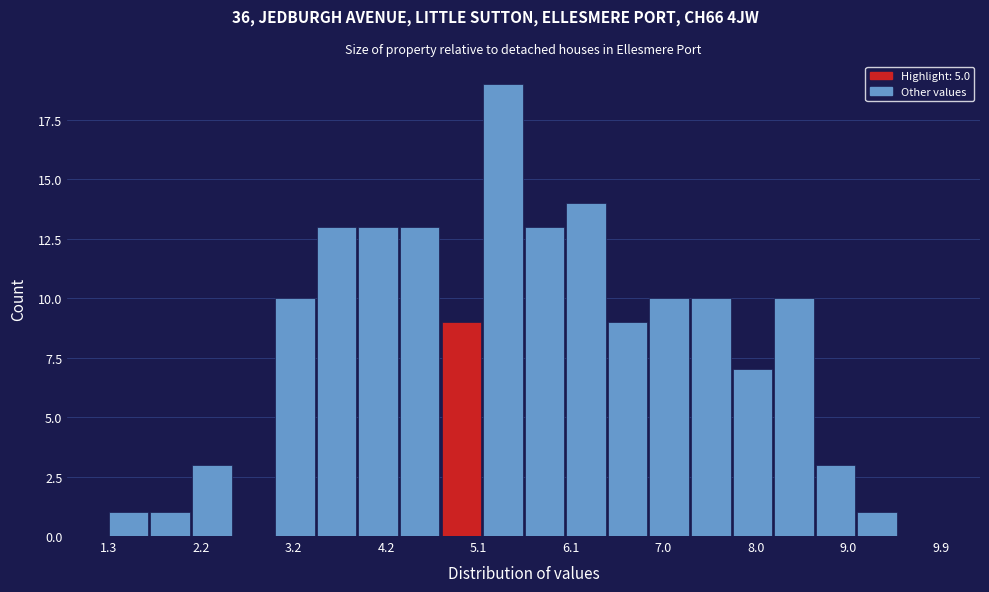

Reading left to right, transcribe this chart: for each bar, give the range it covers on the x-axis and its height. Neither the bar edges nor the heights are printed on the chart, so give them approximately, as read against the axes.

1.3 to 1.7: 1
1.7 to 2.1: 1
2.1 to 2.6: 3
2.6 to 3.0: 0
3.0 to 3.4: 10
3.4 to 3.9: 13
3.9 to 4.3: 13
4.3 to 4.7: 13
4.7 to 5.2: 9
5.2 to 5.6: 19
5.6 to 6.0: 13
6.0 to 6.5: 14
6.5 to 6.9: 9
6.9 to 7.3: 10
7.3 to 7.8: 10
7.8 to 8.2: 7
8.2 to 8.6: 10
8.6 to 9.1: 3
9.1 to 9.5: 1
9.5 to 9.9: 0